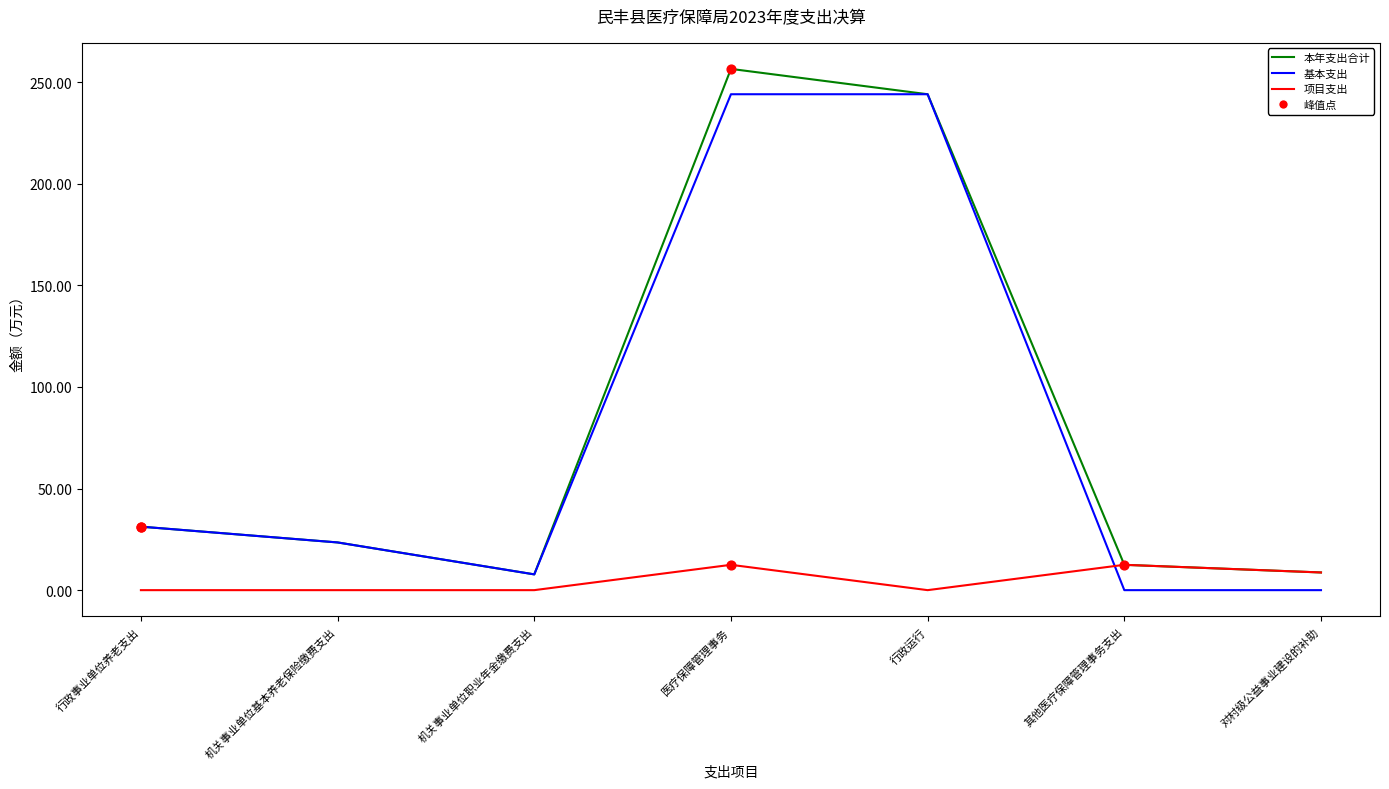

What is the total value across all series at 医疗保障管理事务?

513.0